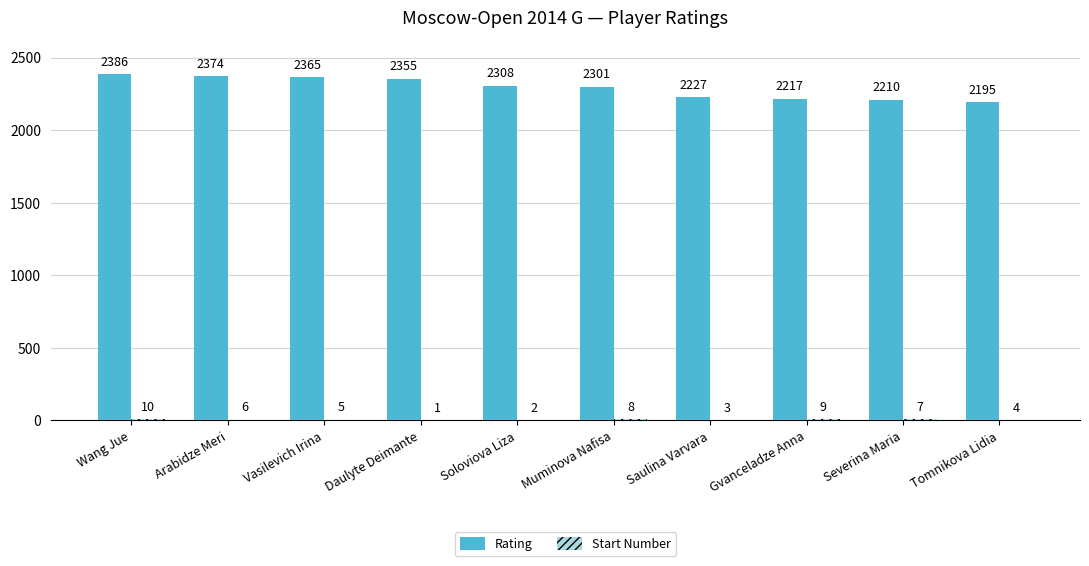

Where is Rating nearest to the value 2290?

Muminova Nafisa